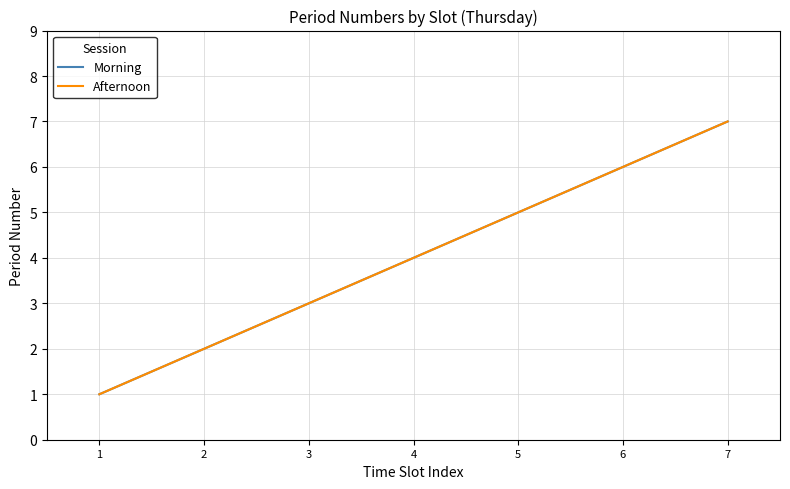

What is the minimum value for Morning?

1